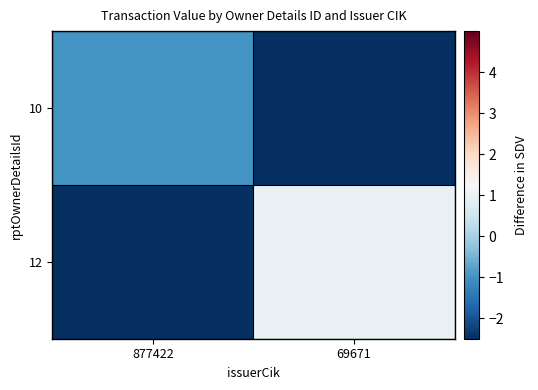

Which series has the widest spread of values?

12